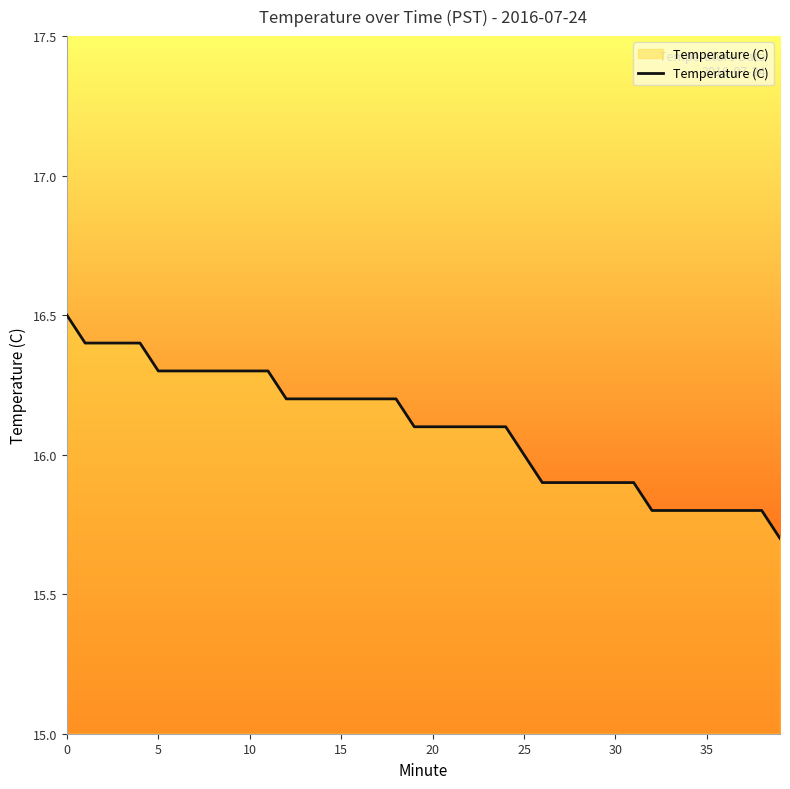

What is the difference between the maximum and minimum values?

0.8